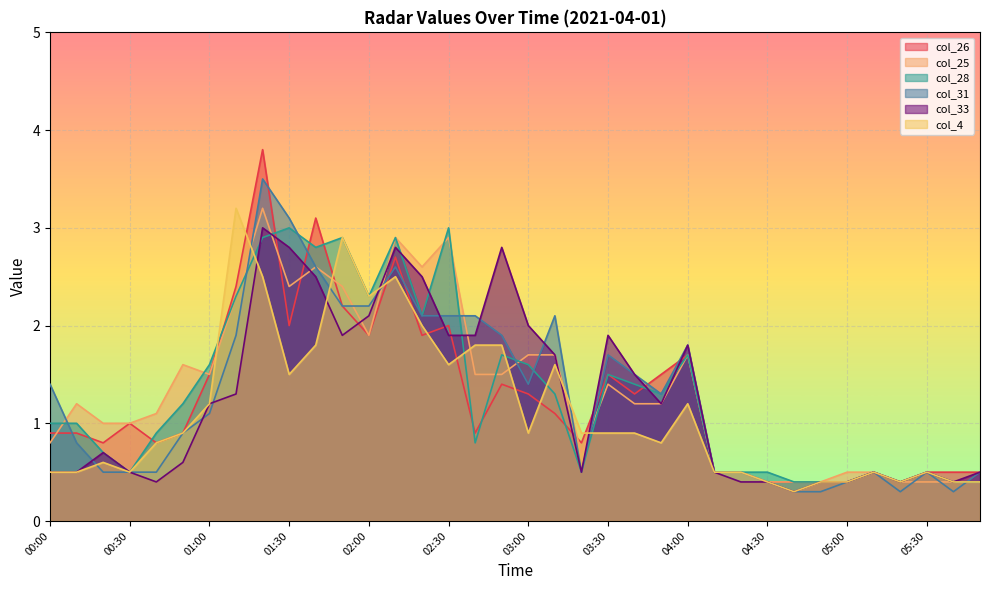

Does the chart display data point markers on the line(s)?

No